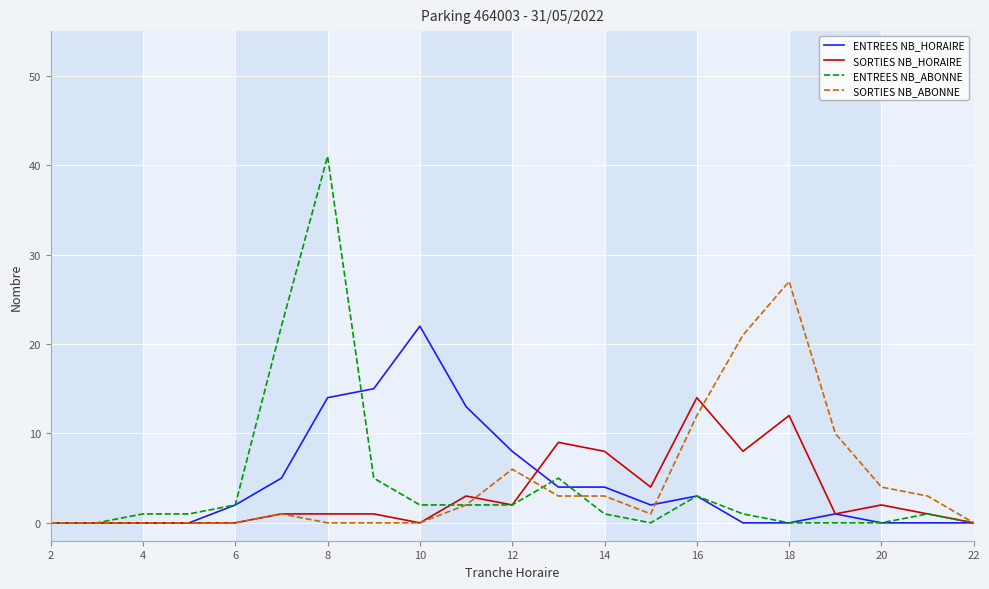

List the series in order of their peak value, highest first.

ENTREES NB_ABONNE, SORTIES NB_ABONNE, ENTREES NB_HORAIRE, SORTIES NB_HORAIRE